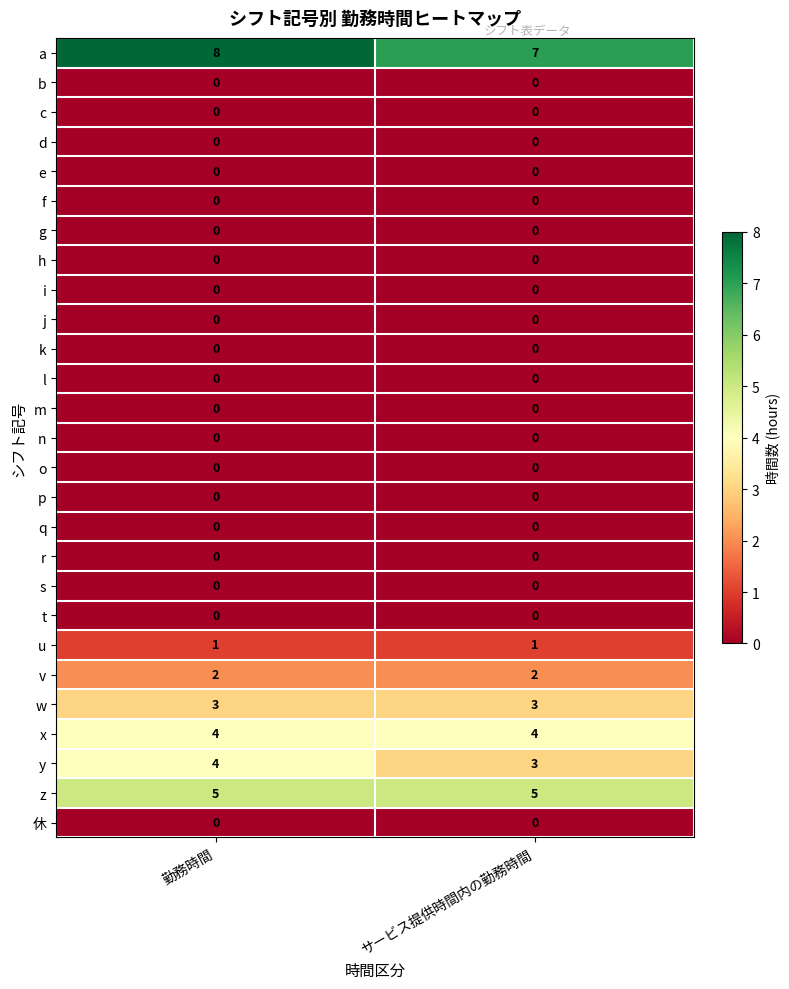

What is the maximum value shown in the chart?

8